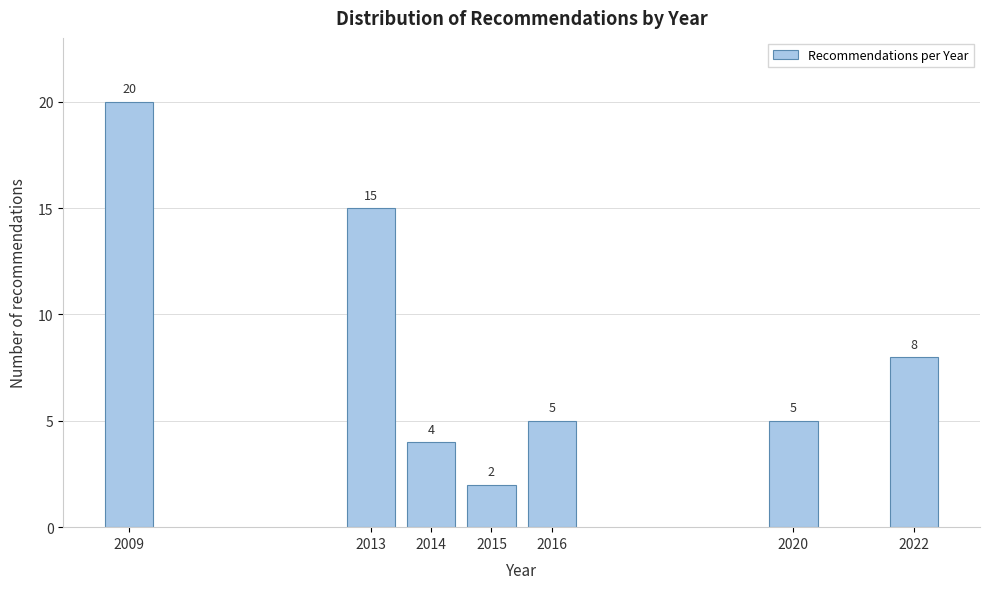

Reading left to right, extract all data points from this chart.

2009=20	2013=15	2014=4	2015=2	2016=5	2020=5	2022=8